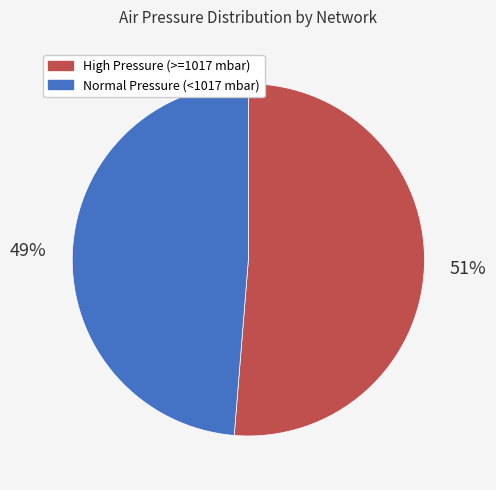

To the nearest percent, what percentage of the pie is Normal Pressure (<1017 mbar)?

49%